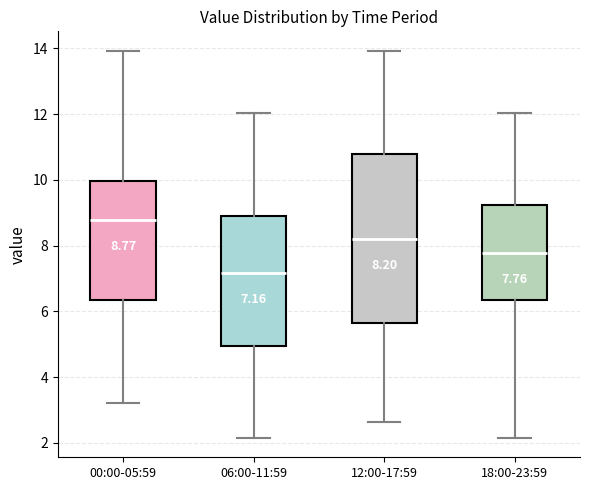

Comparing the boxes themselves (not the whiskers), which one is the tallest?

12:00-17:59